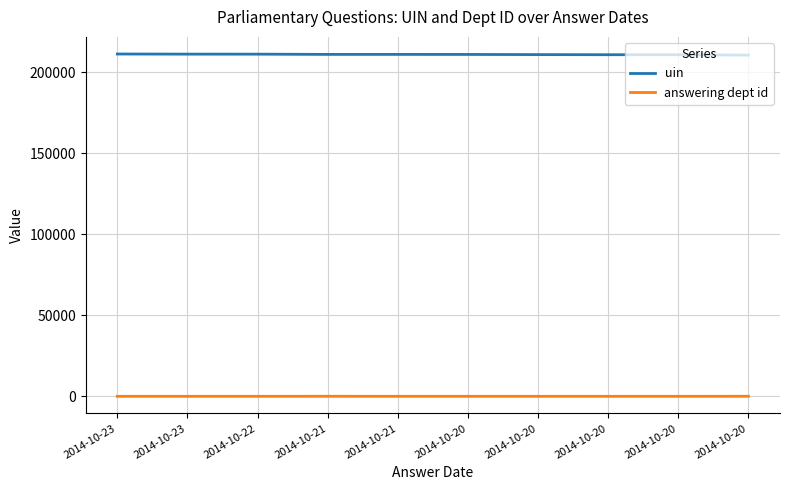

What are all the series names shown in the legend?

uin, answering dept id